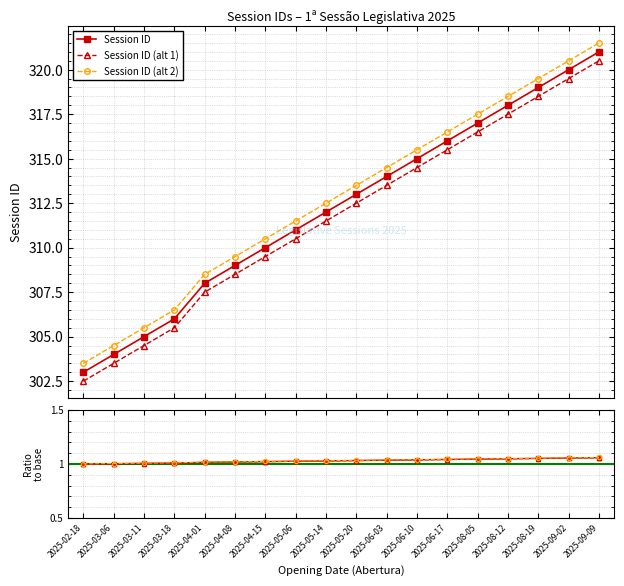

What is the value of the Session ID (alt 2) point at the 1st from the left?

303.5